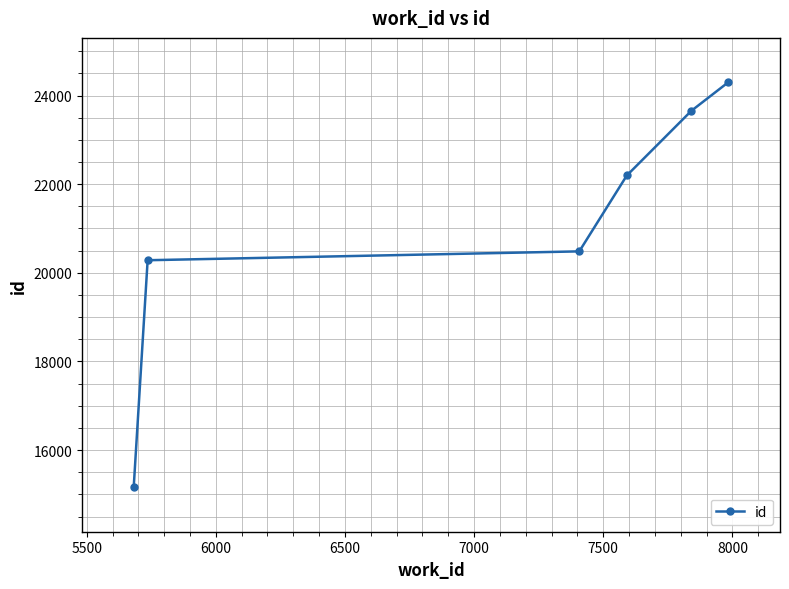

How many lines are shown in the chart?

1